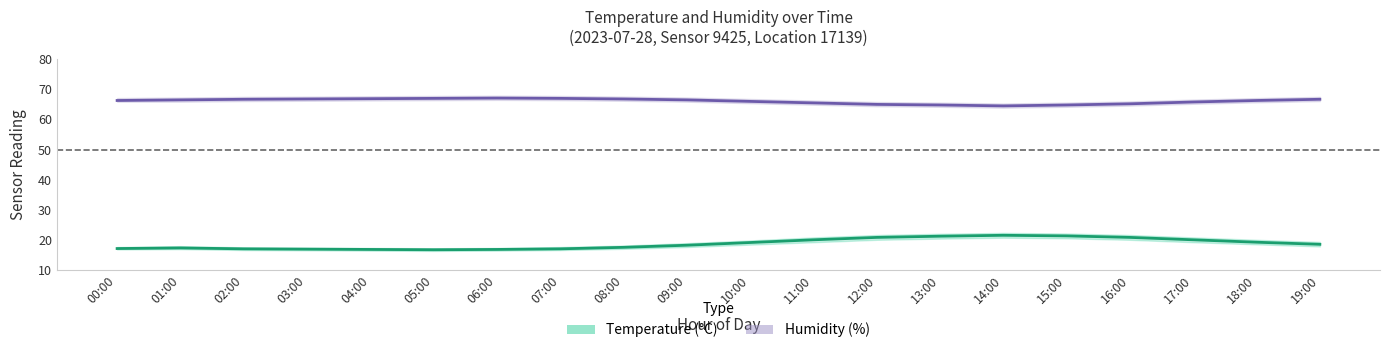

True or false: Temperature (°C) has more than 2 points higher than both neighbors.

False